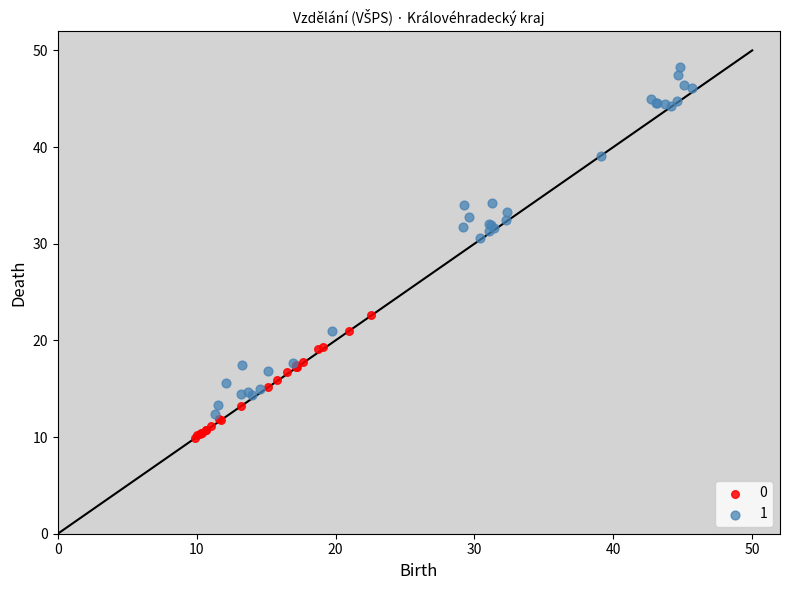

Which series has the largest Y range (max minus min)?

1